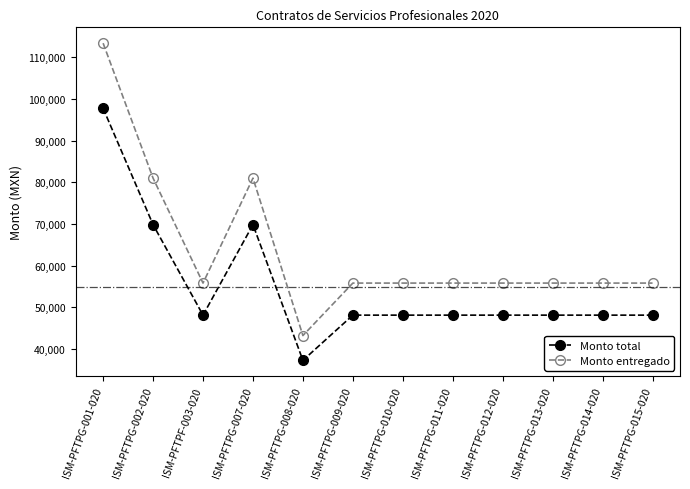

How many distinct data groups are displayed?

2